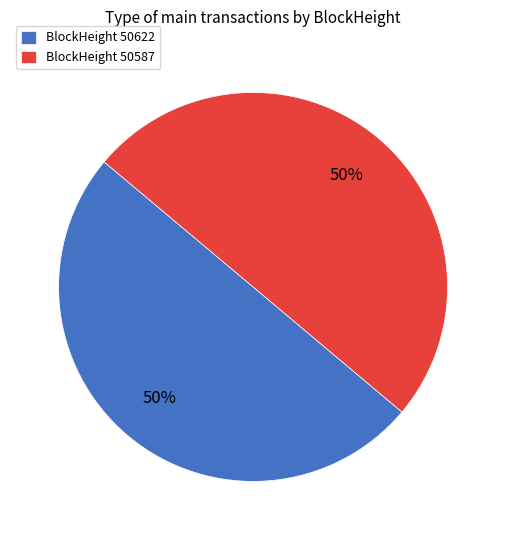

To the nearest percent, what is the combined percentage of BlockHeight 50587 and BlockHeight 50622?

100%